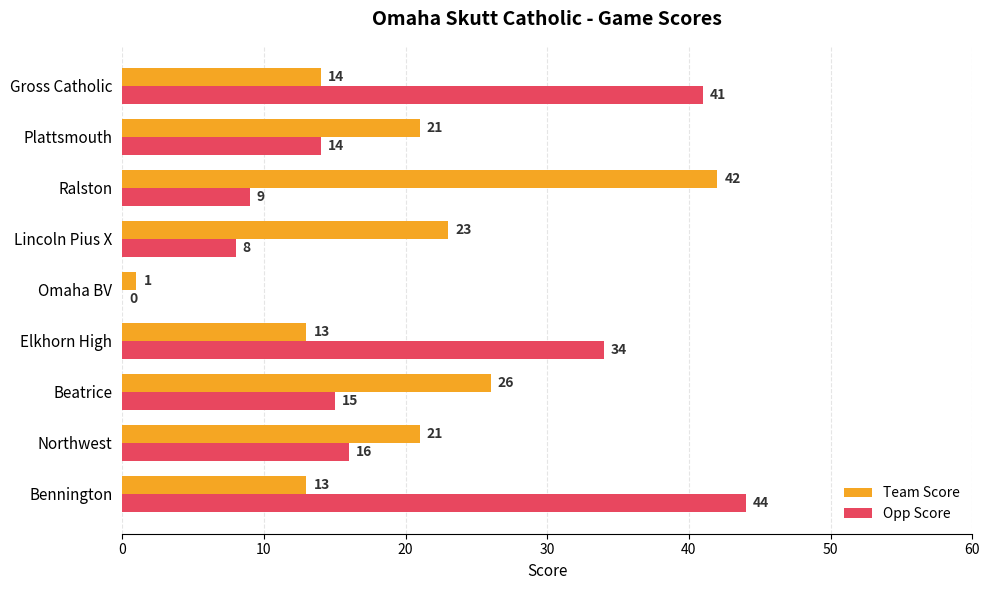

Which series has the largest total across all categories?

Opp Score